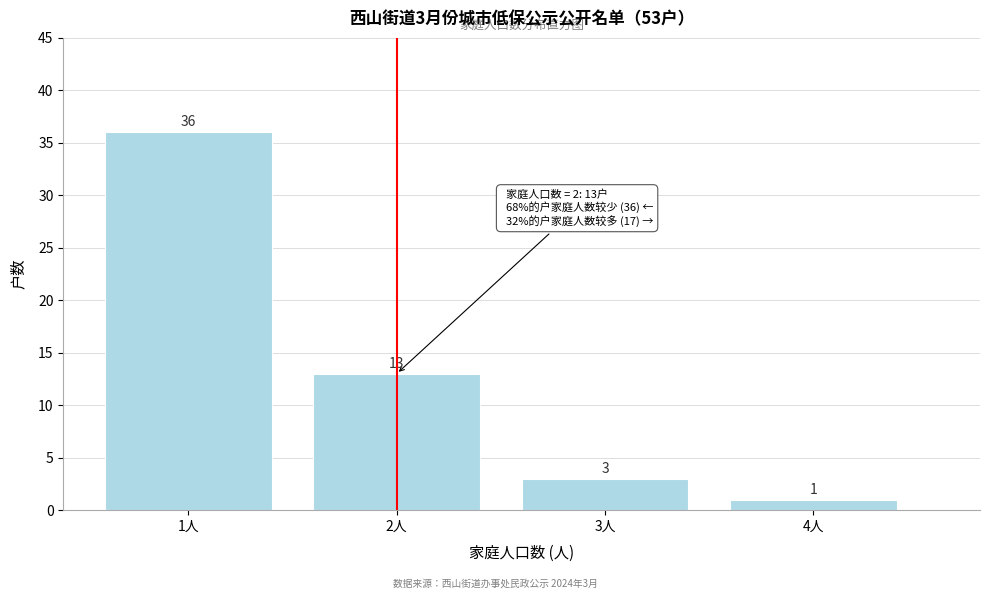

Over which range of the x-axis is the bar tallest?

0.5 to 1.5